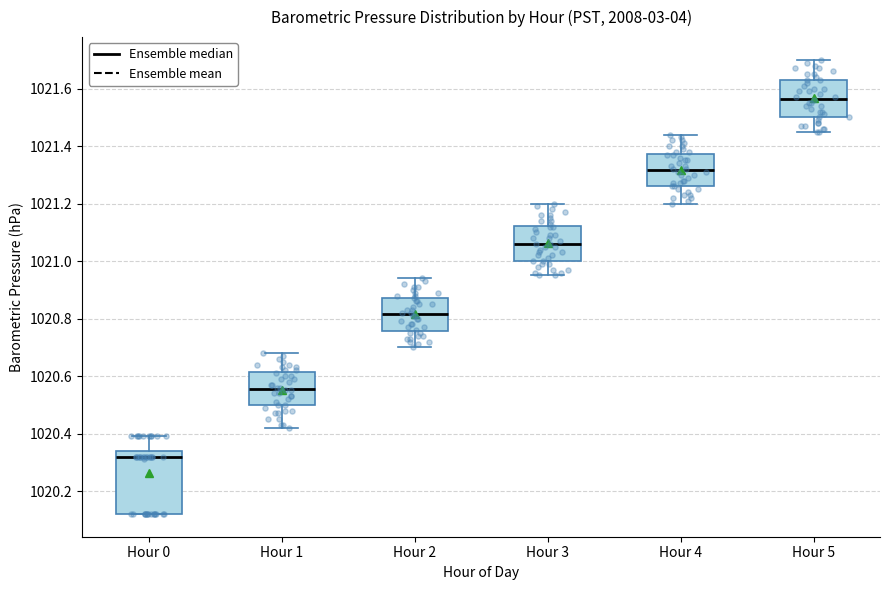

Which box has the highest median line?

Hour 5